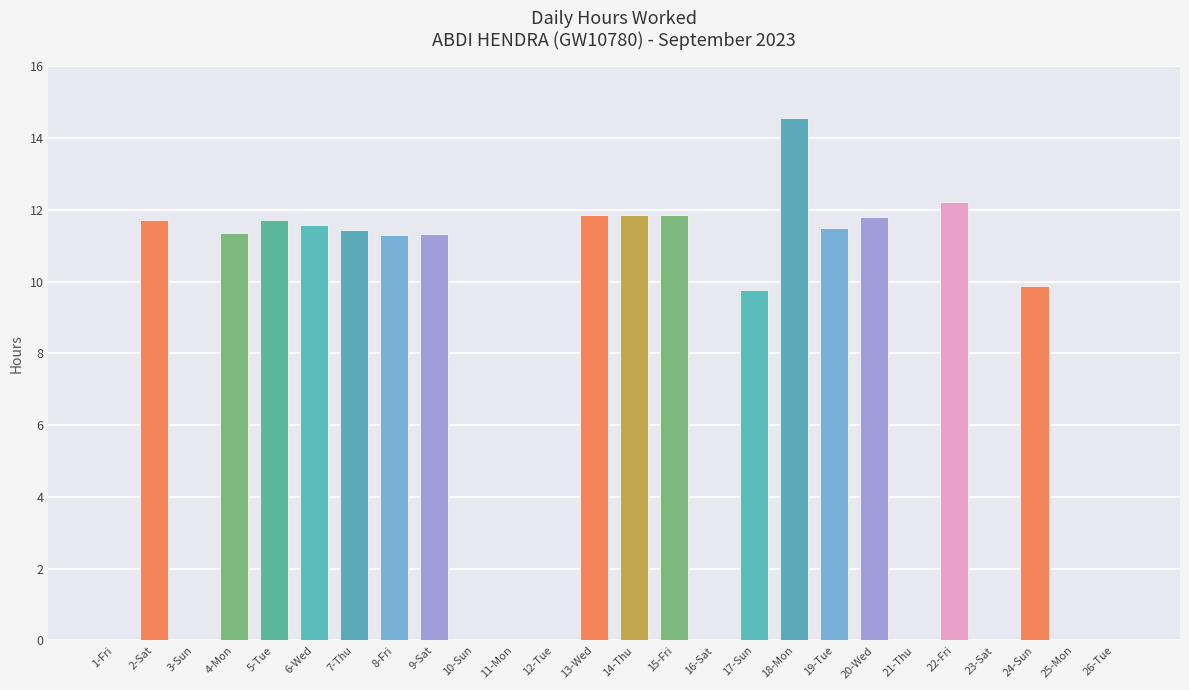

What is the maximum value shown in the chart?

14.6